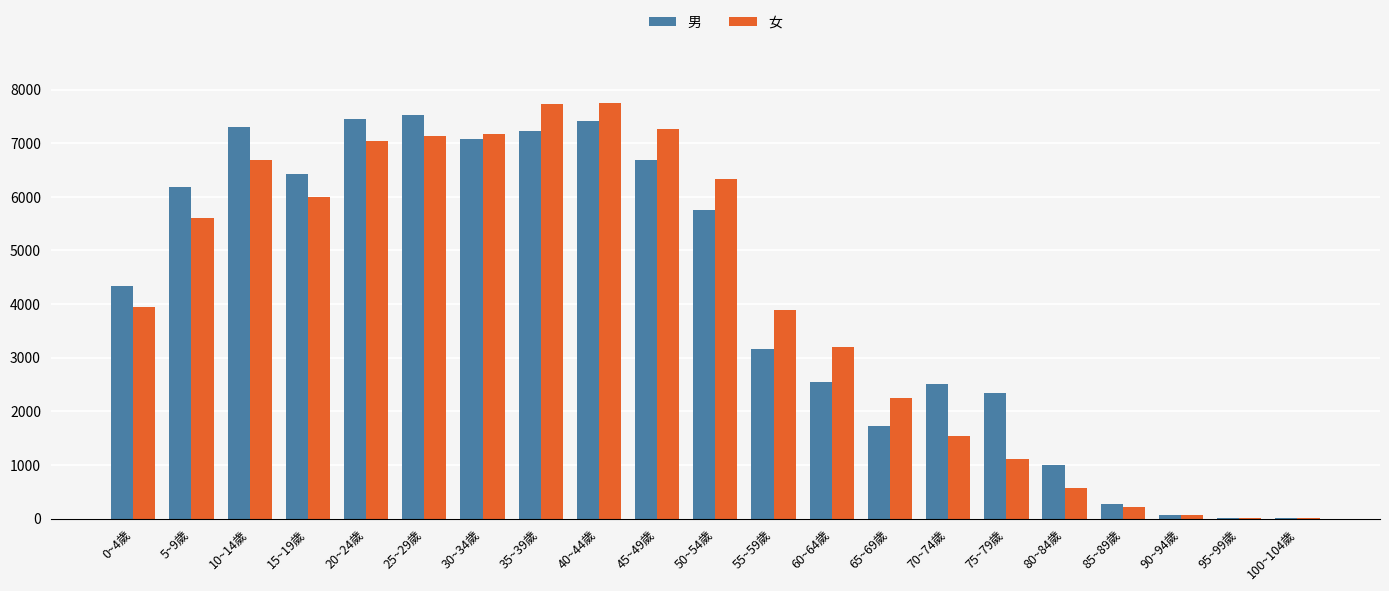

Between 70~74歲 and 100~104歲, which series saw the biggest shift?

男